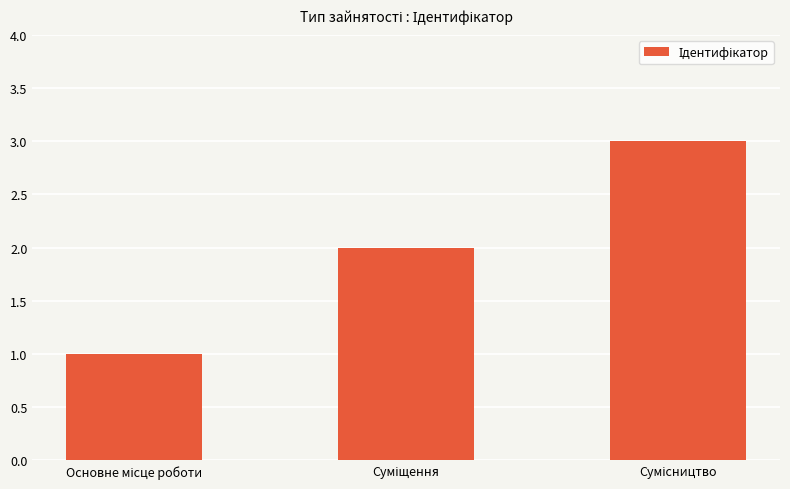

What is the average value?

2